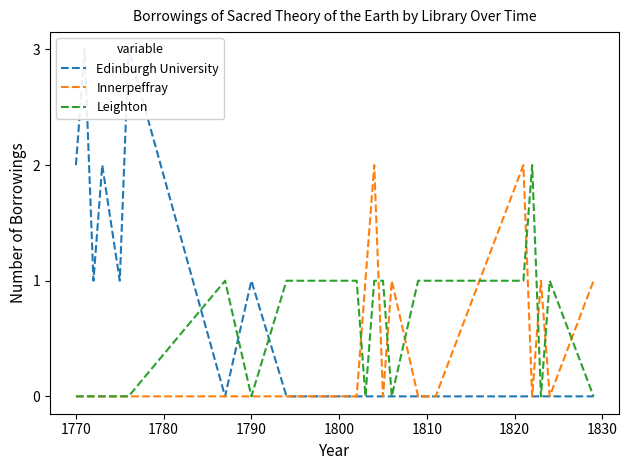

Reading right to left, list all the values displayed in this chart.

Edinburgh University: 0	0	0	0	0	0	0	0	0	0	0	0	0	0	1	0	3	1	2	1	3	2
Innerpeffray: 1	0	1	0	2	0	0	1	0	2	1	0	0	0	0	0	0	0	0	0	0	0
Leighton: 0	1	0	2	1	1	1	0	1	1	0	1	1	1	0	1	0	0	0	0	0	0